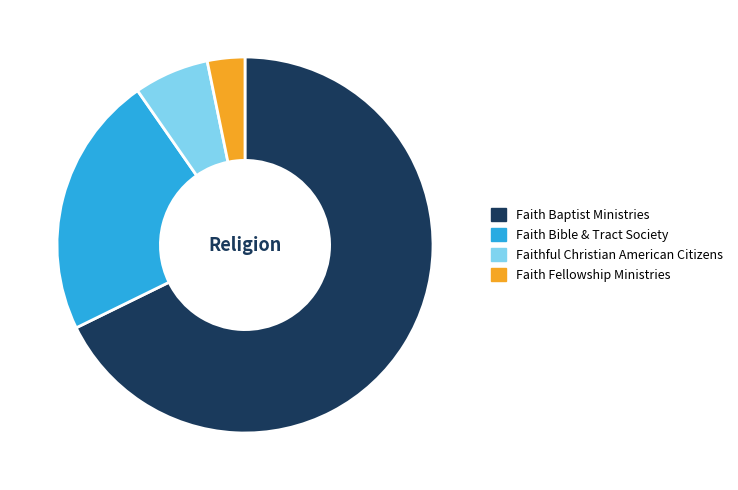

Which category has the smallest portion of the pie?

Faith Fellowship Ministries